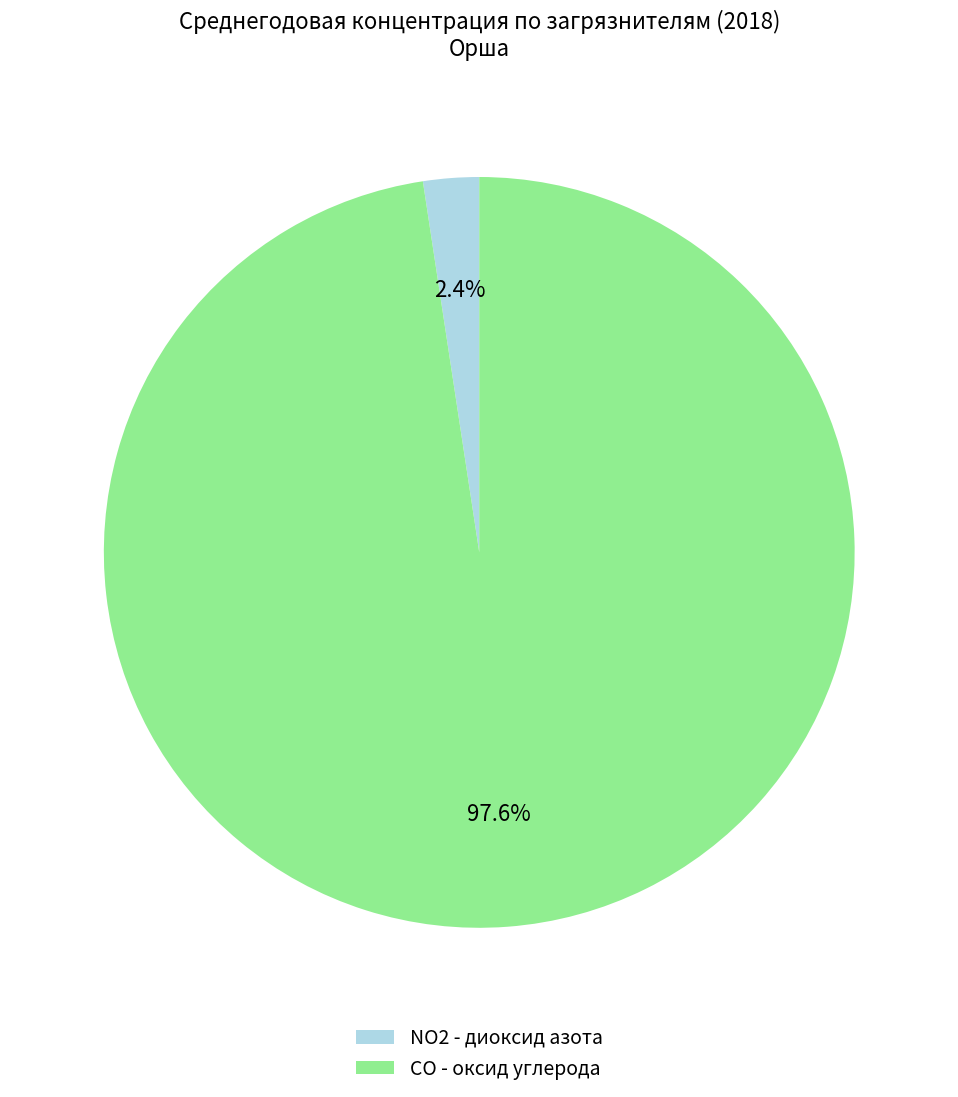

Count the number of slices in the pie.

2